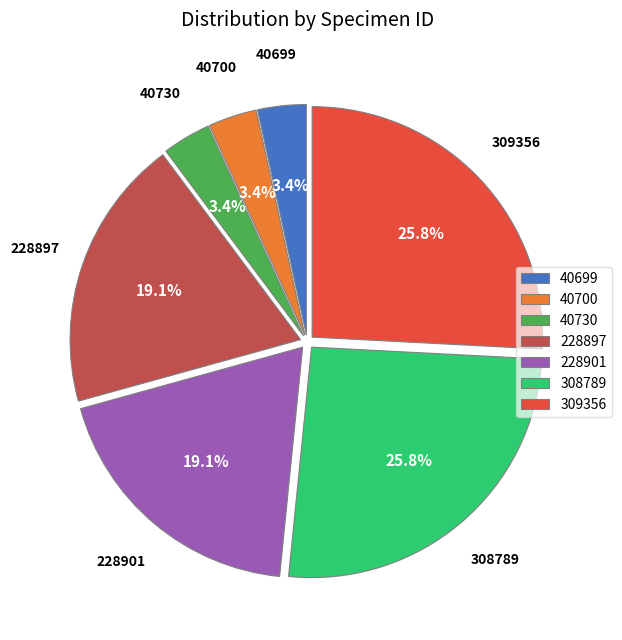

What percentage is the 40699 slice, to the nearest percent?

3%